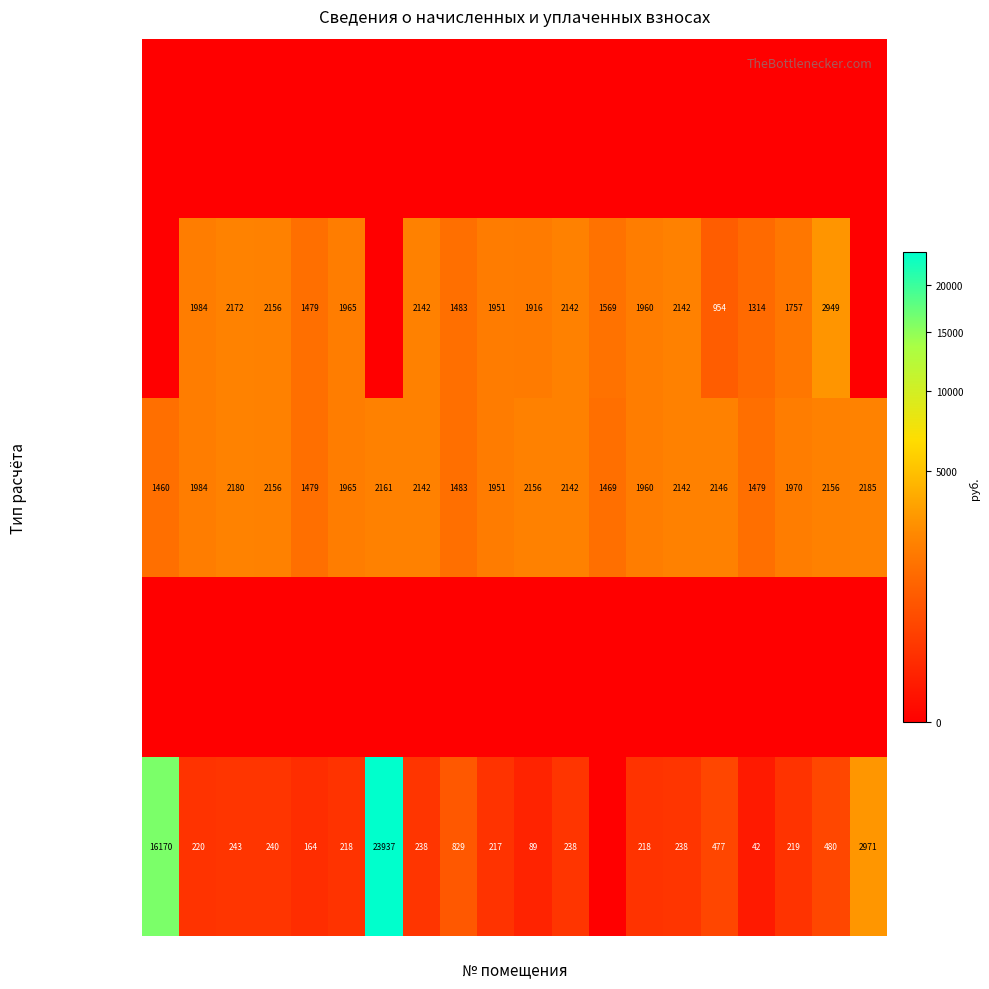

What is the difference between the начислено values at 16 and 13?

677